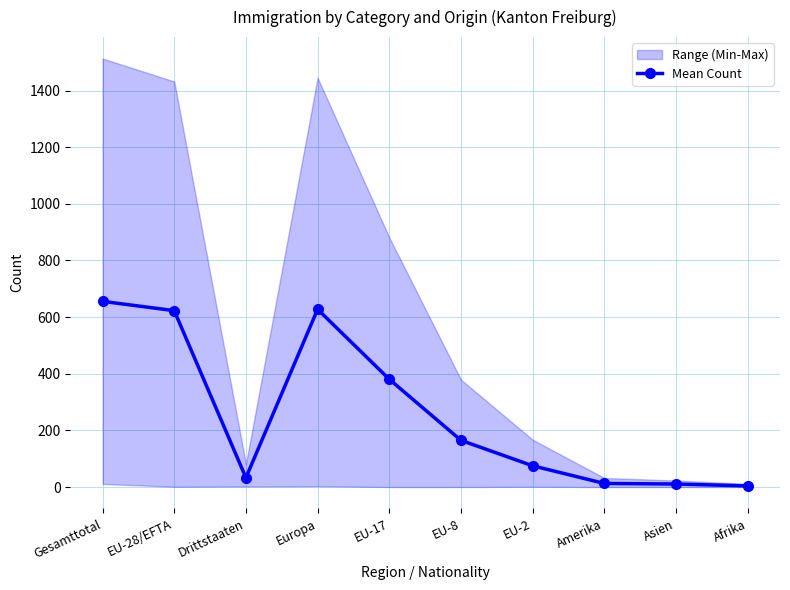

What is the minimum value shown in the chart?

4.0